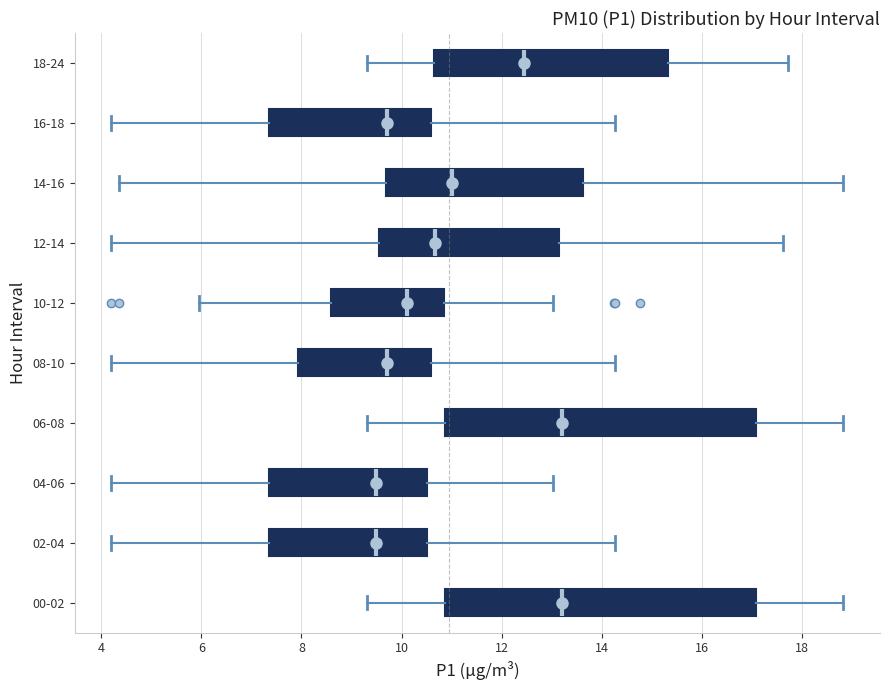

Reading bottom to top, read every box against the x-axis: the position of its median line, the range the box covers, and the ends of its whiskers. The values are not printed on the chart, so give them approximately, as read against the axis.

00-02: median 13.2, box 10.8 to 17.0, whiskers 9.4 to 18.8
02-04: median 9.4, box 7.4 to 10.6, whiskers 4.2 to 14.2
04-06: median 9.4, box 7.4 to 10.6, whiskers 4.2 to 13.0
06-08: median 13.2, box 10.8 to 17.0, whiskers 9.4 to 18.8
08-10: median 9.8, box 8.0 to 10.6, whiskers 4.2 to 14.2
10-12: median 10.2, box 8.6 to 10.8, whiskers 6.0 to 13.0
12-14: median 10.6, box 9.6 to 13.2, whiskers 4.2 to 17.6
14-16: median 11.0, box 9.6 to 13.6, whiskers 4.4 to 18.8
16-18: median 9.8, box 7.4 to 10.6, whiskers 4.2 to 14.2
18-24: median 12.4, box 10.6 to 15.4, whiskers 9.4 to 17.8